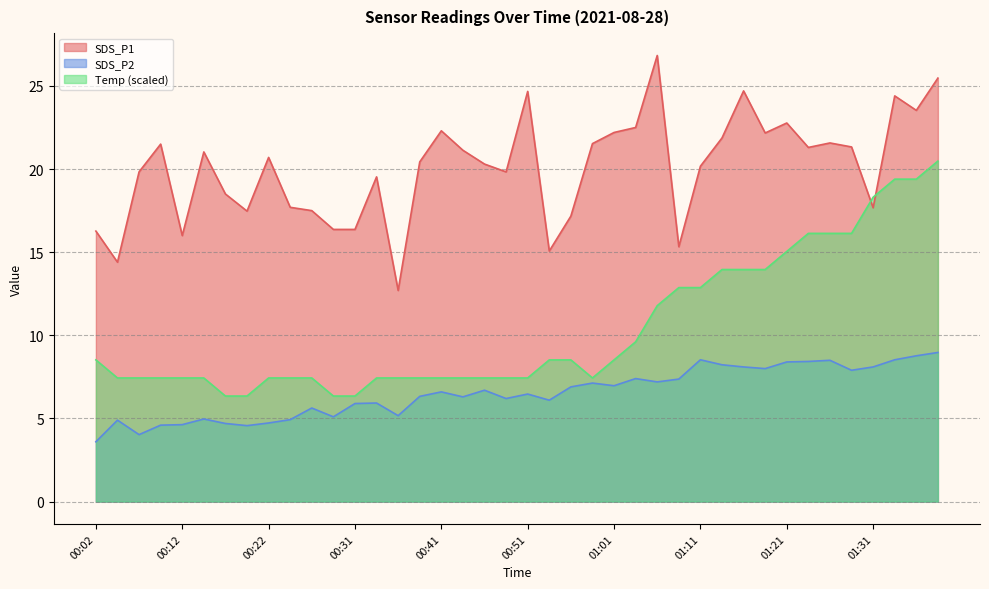

Rank the series at 00:41 from lowest to highest value.

SDS_P2, Temp (scaled), SDS_P1